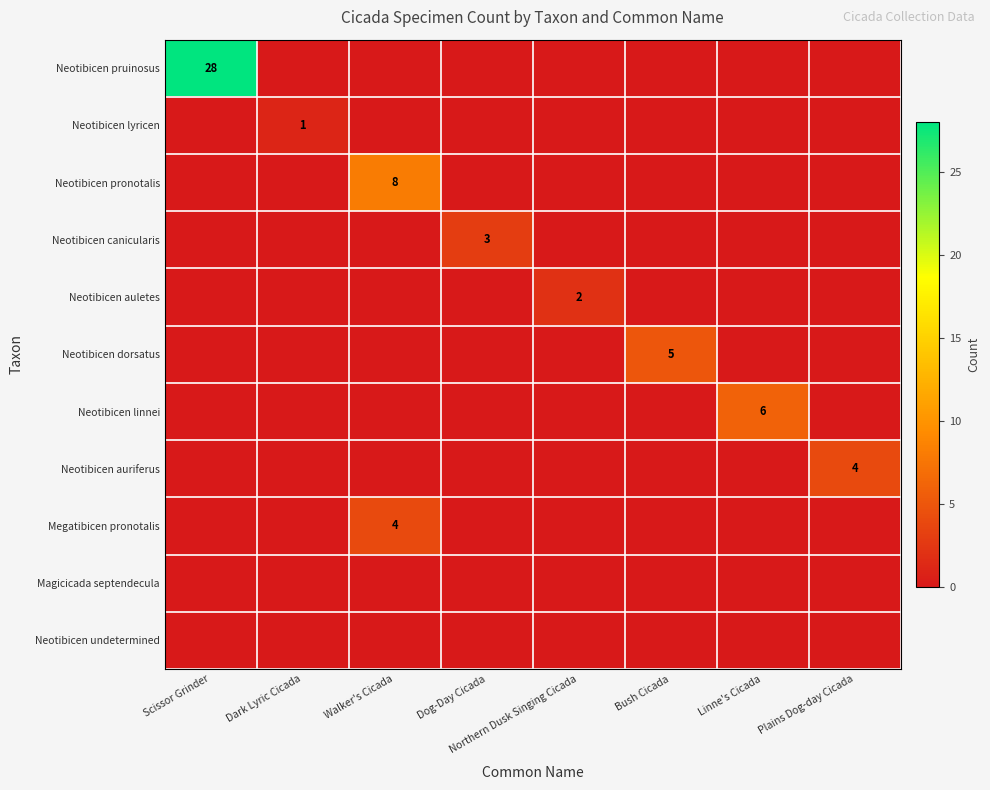

The value of Neotibicen pronotalis at Walker's Cicada is 8. True or false?

True